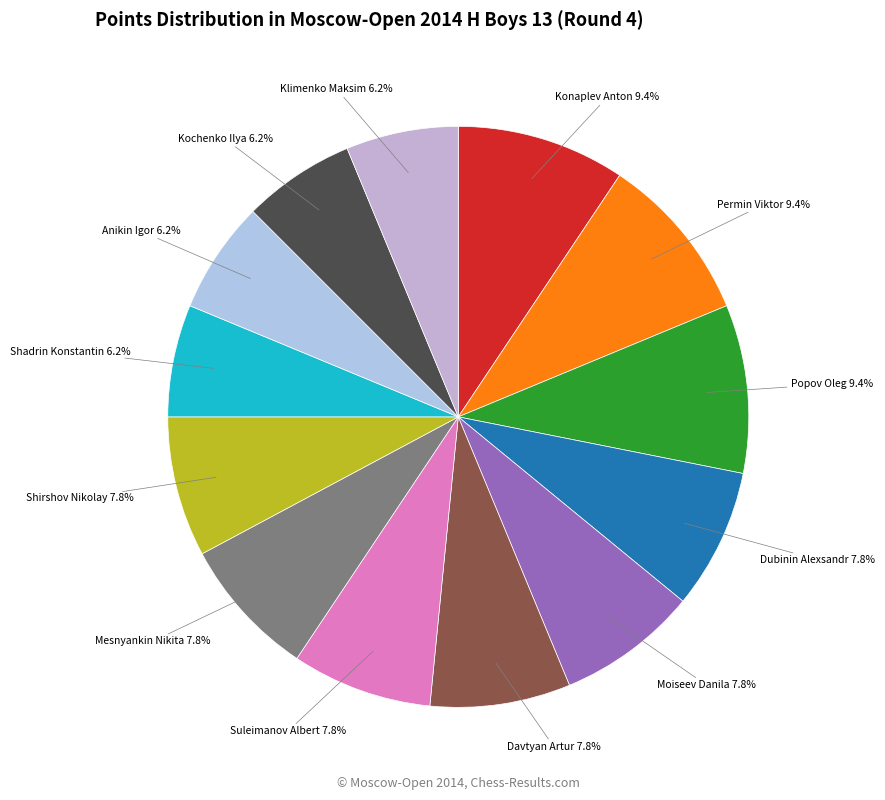

Count the number of slices in the pie.

13